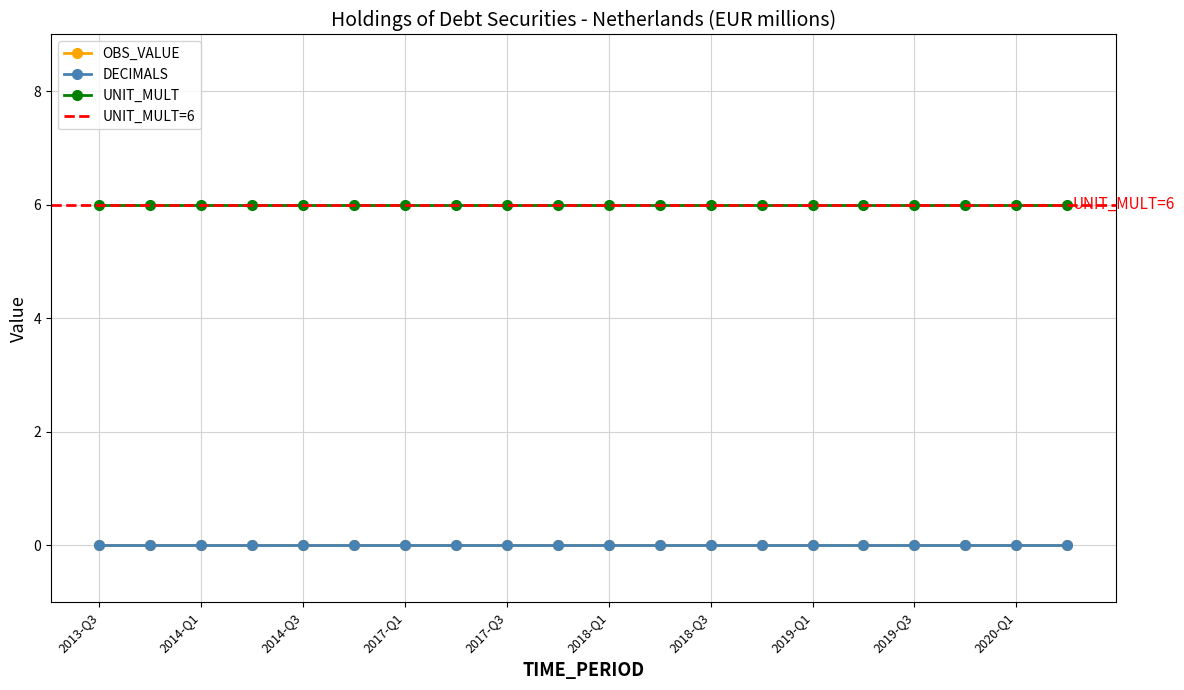

How many data points does each series have?

20